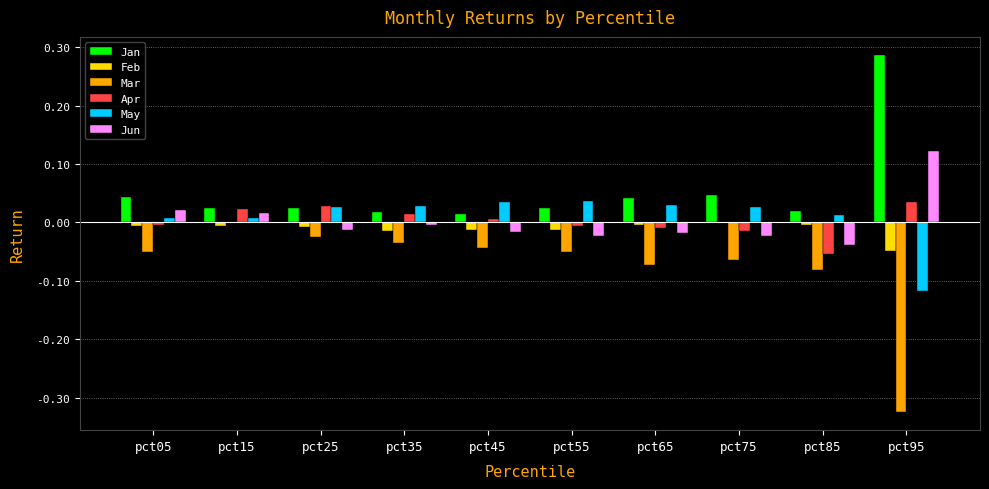

Which series has the largest total across all categories?

Jan